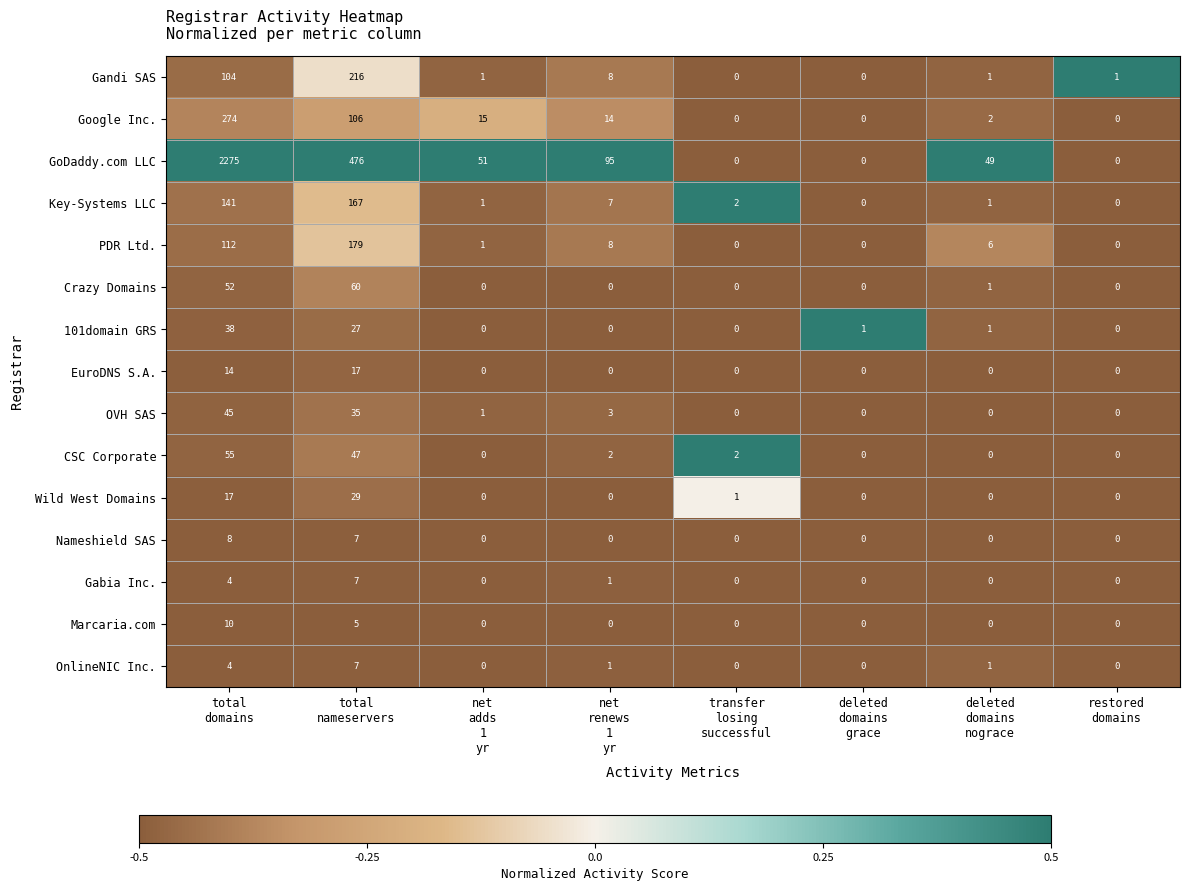

How many categories are shown in the chart?

8